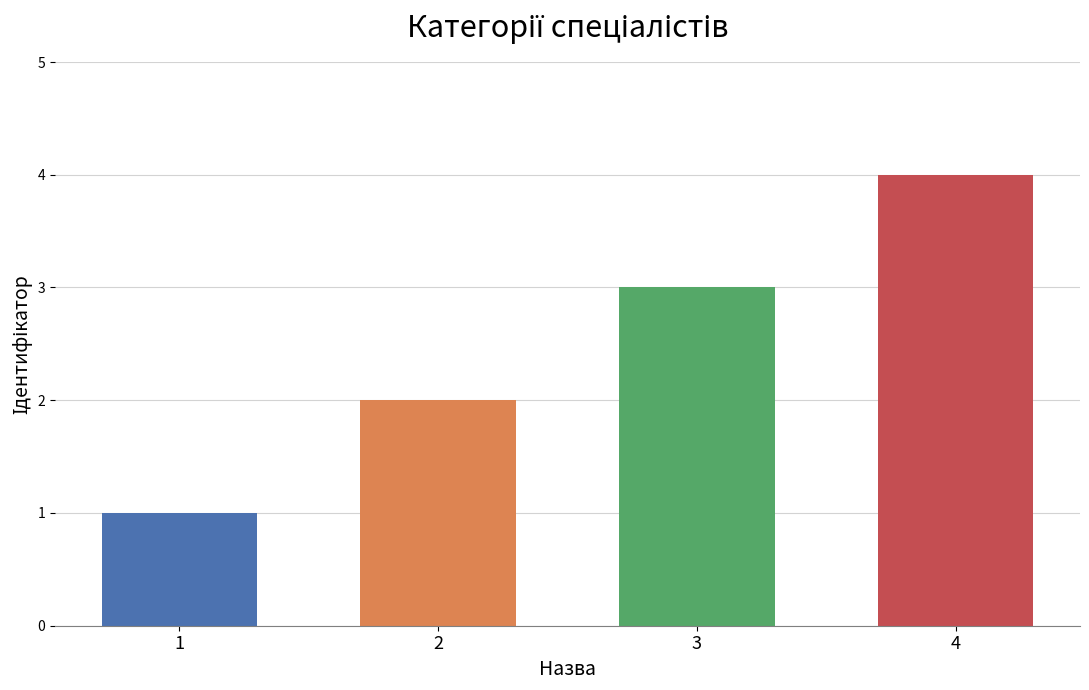

How many values exceed 3?

1